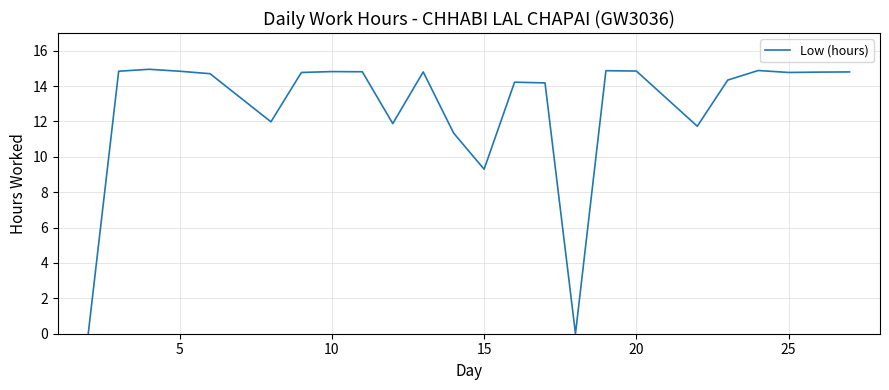

How many lines are shown in the chart?

1